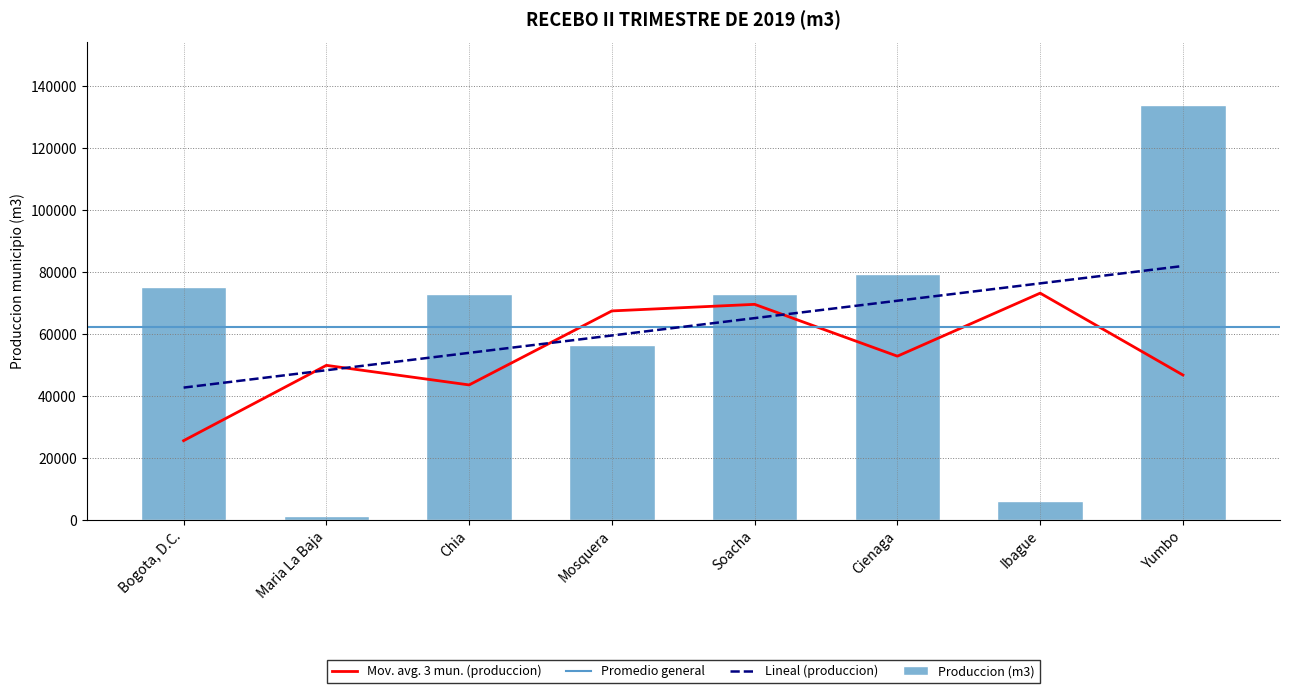

Are the bars grouped side by side (vs. stacked)?

No